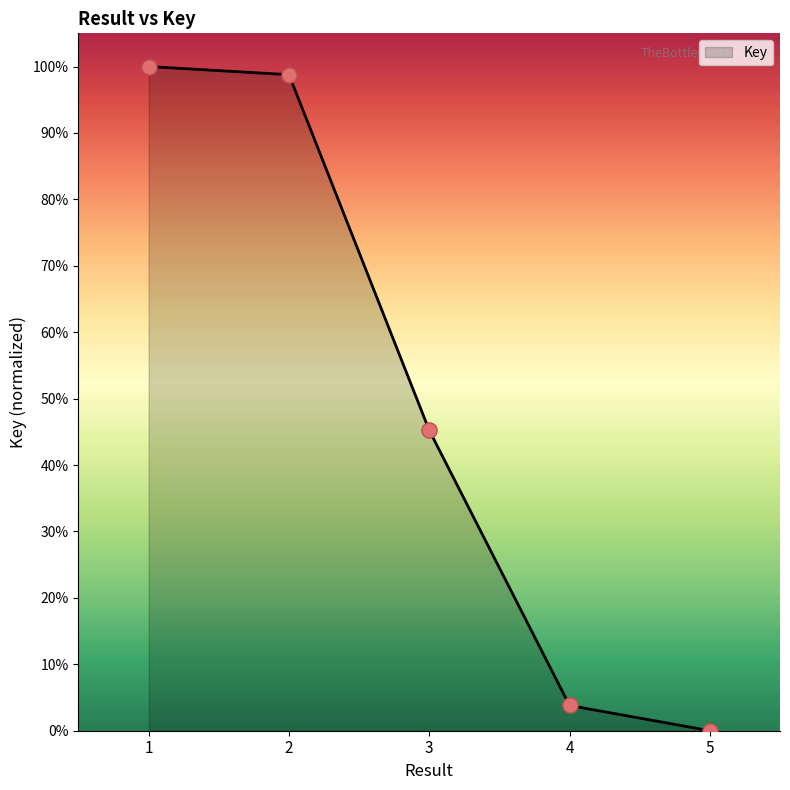

What is the change in value from 1 to 2?

-1.2